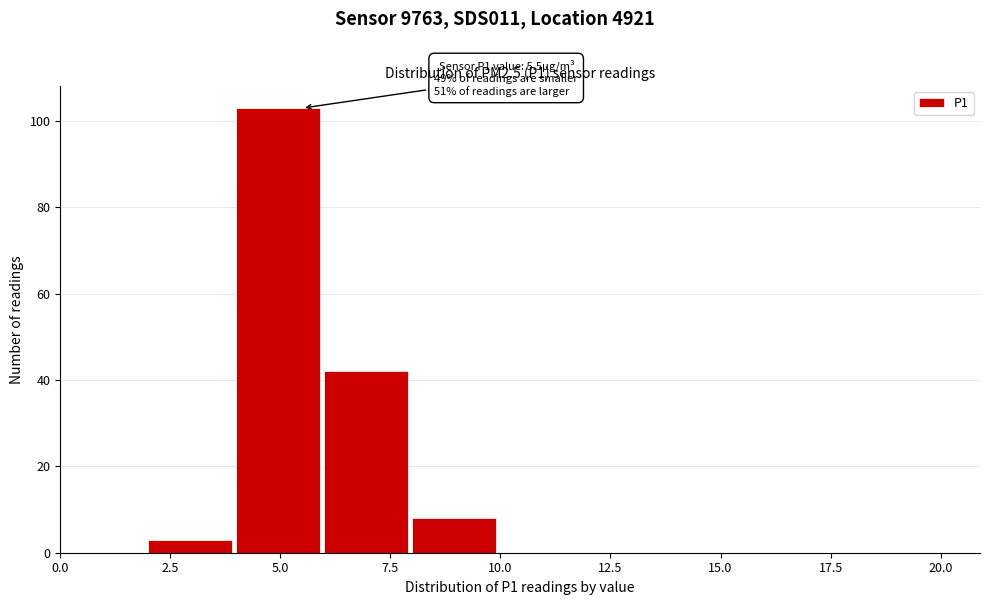

Which range on the x-axis has the tallest bar?

4 to 6